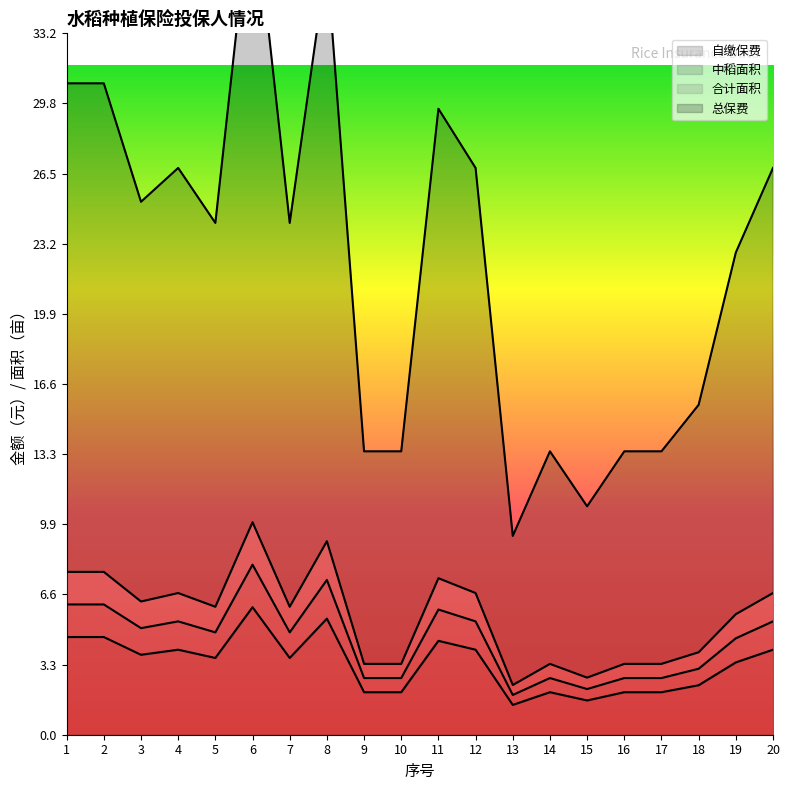

Is it true that 自缴保费 equals 2.0 at 17?

True